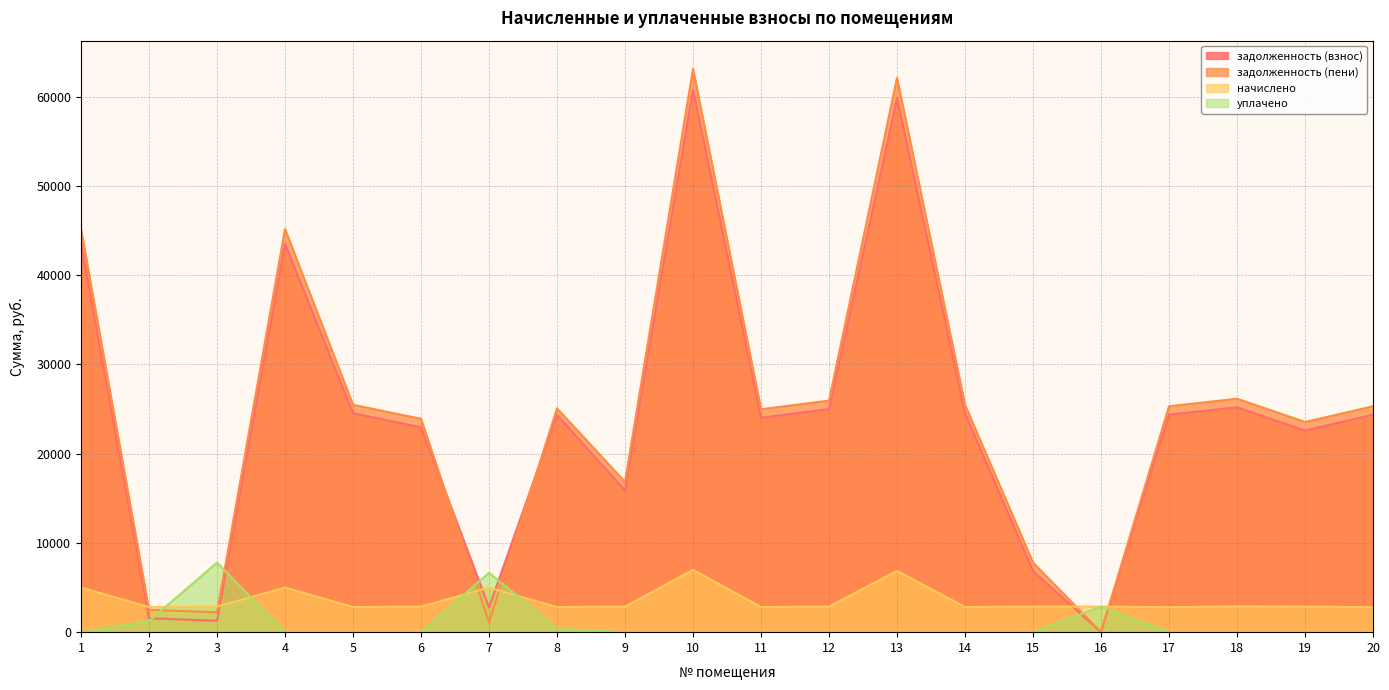

What is the difference between the second highest and second lowest values in the задолженность (взнос) series?

58534.9